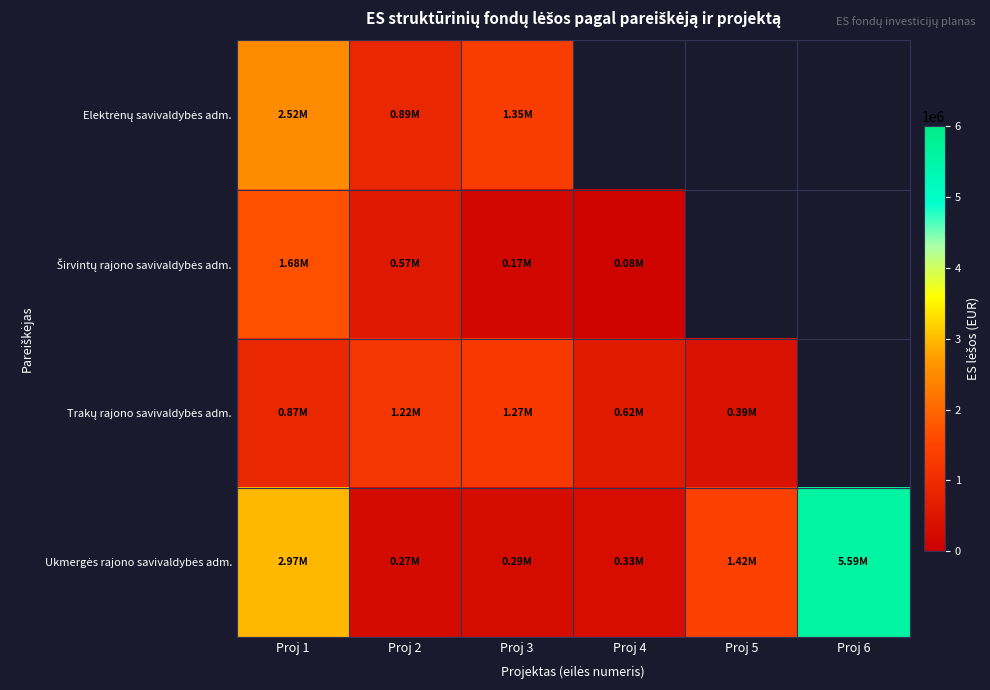

Where does the Širvintų rajono savivaldybės adm. series first go above 168617?

Proj 1